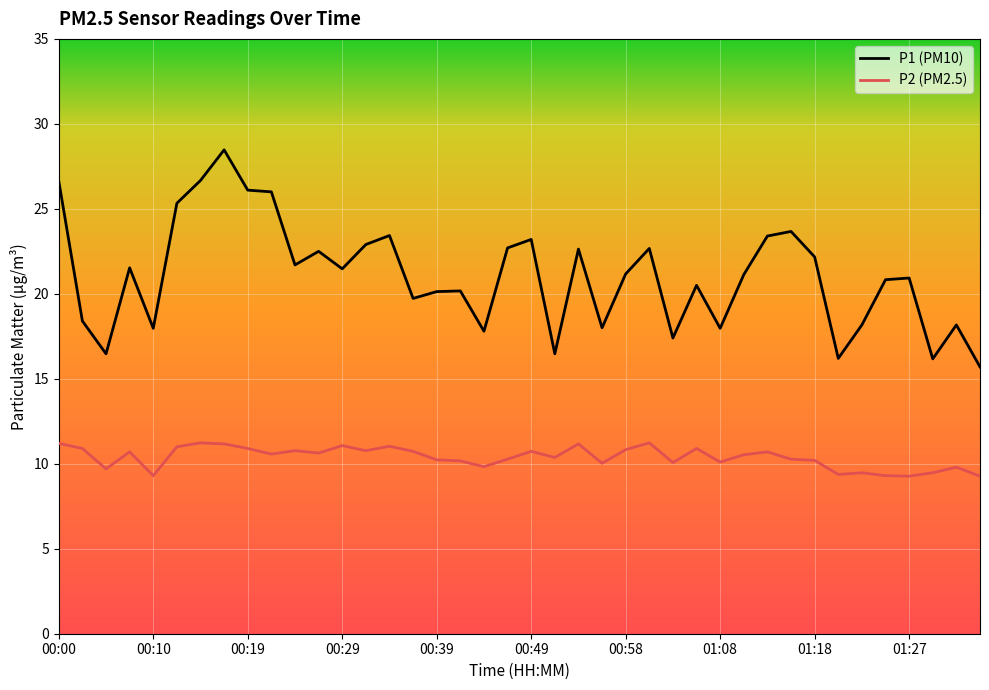

Count the number of categories in the chart.

40